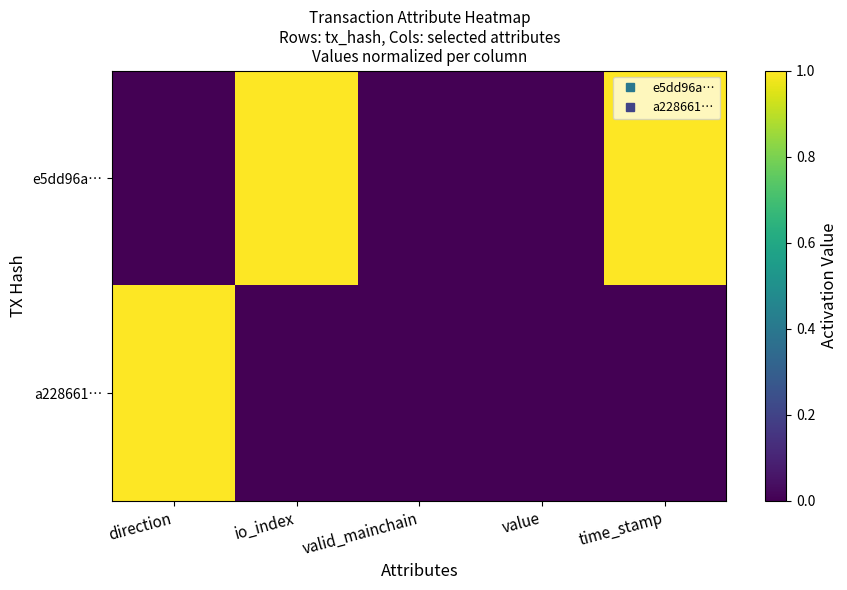

Which label corresponds to the smallest value in the chart?

direction